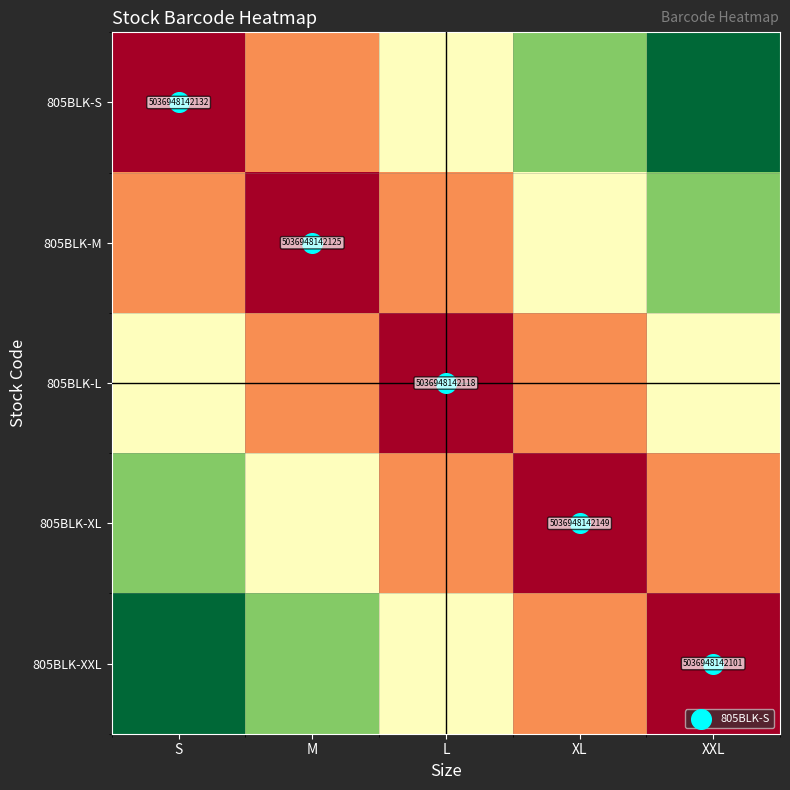

Which has a higher value, XL or XXL?

XXL